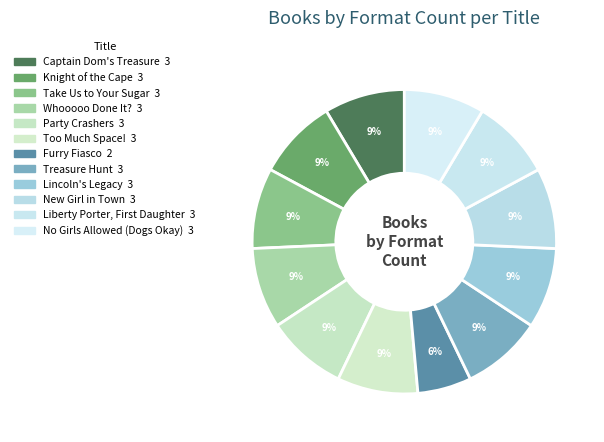

Is it true that Treasure Hunt is 9% of the pie?

True